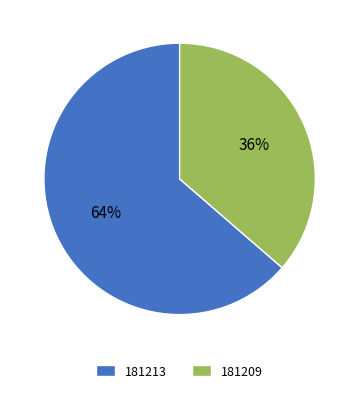

What is the ratio of the value at 181209 to the value at 181213?

0.6